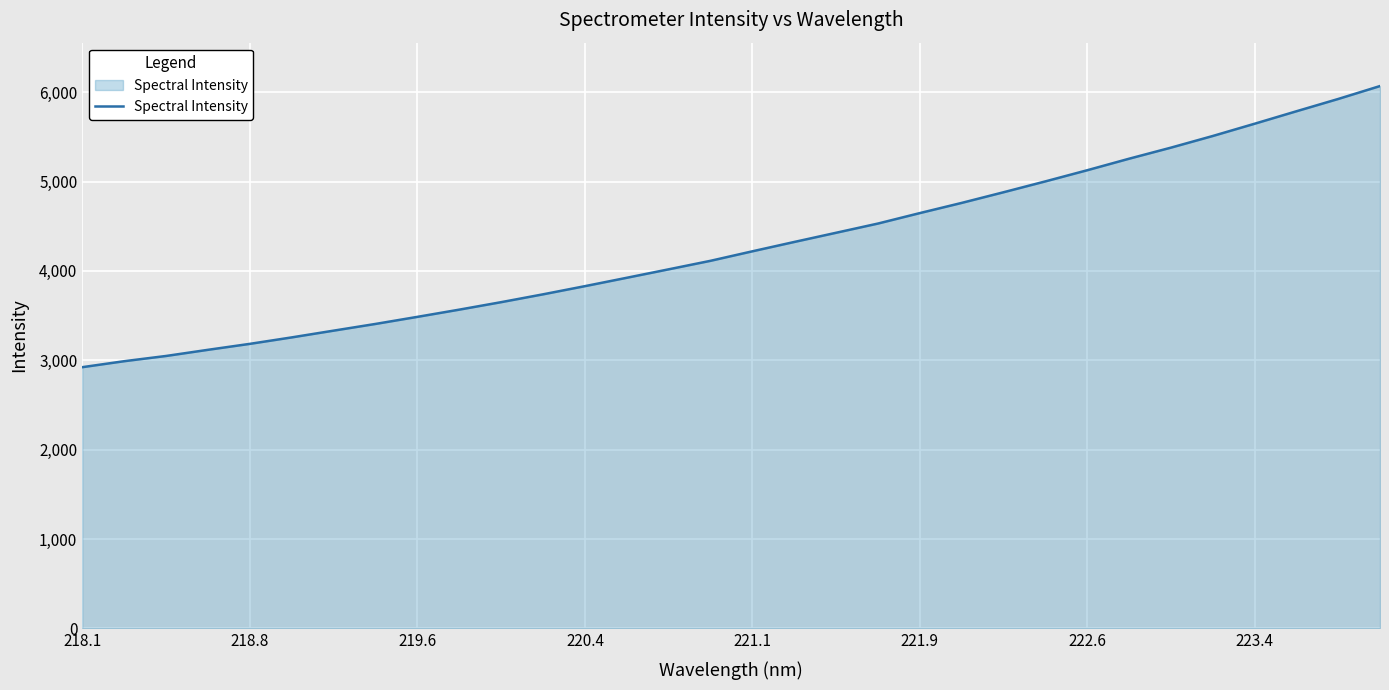

What is the difference between the second highest and minimum values?

3001.5